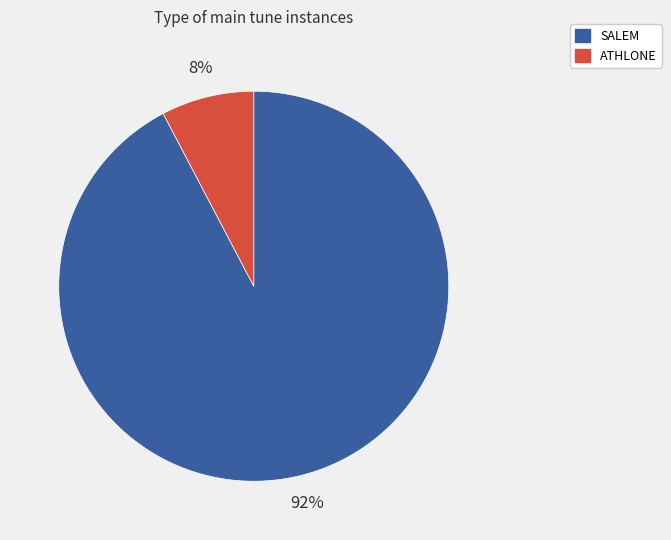

Which category has the smallest portion of the pie?

ATHLONE